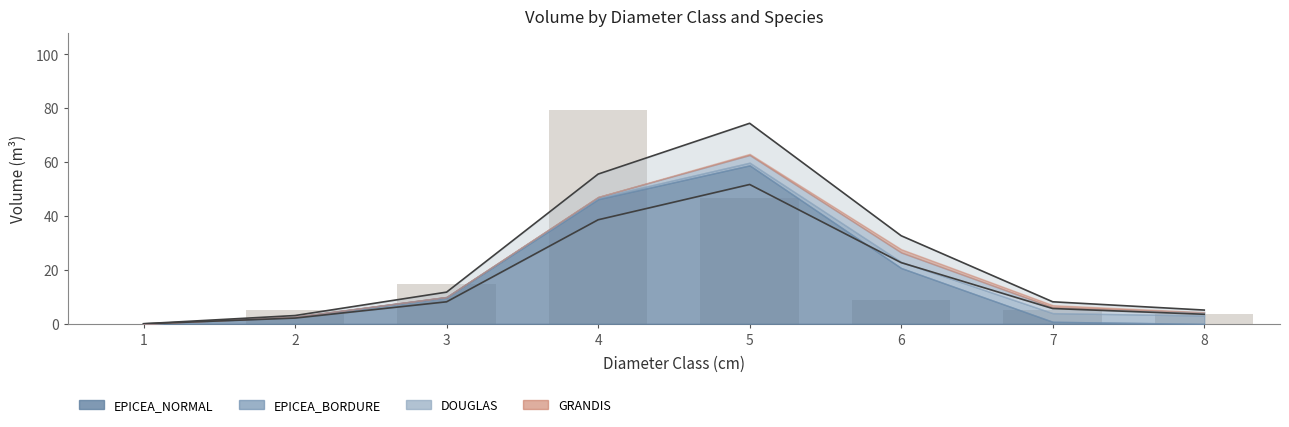

What is the maximum value for DOUGLAS?

5.1